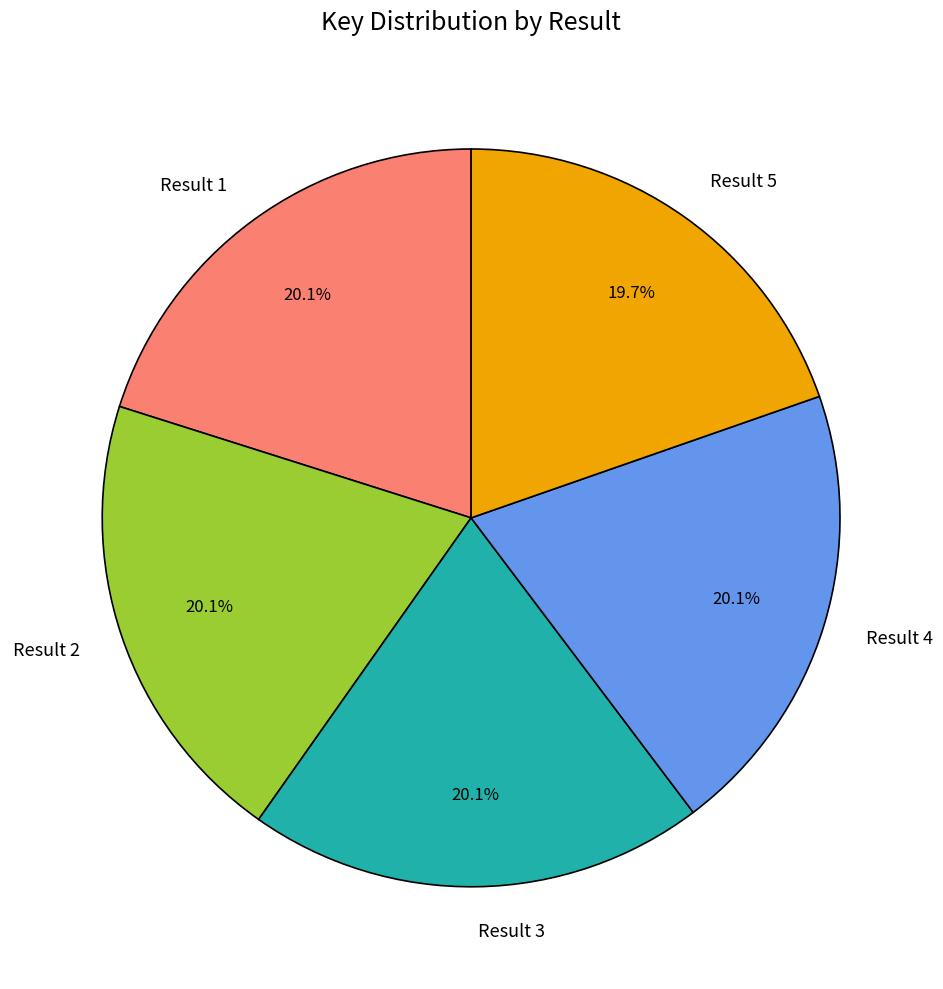

Is Result 4 the majority of the pie?

No